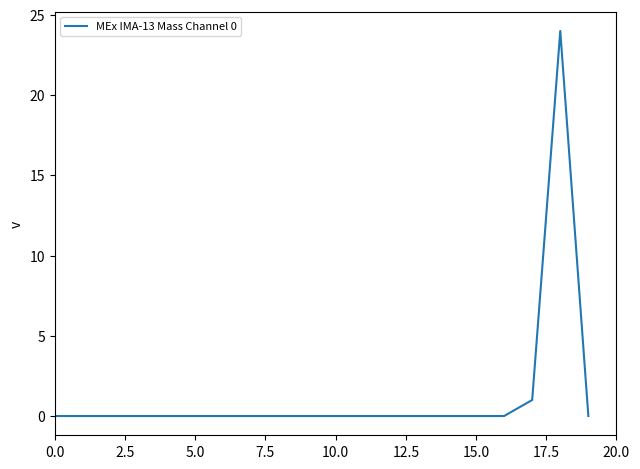

What is the maximum value shown in the chart?

24